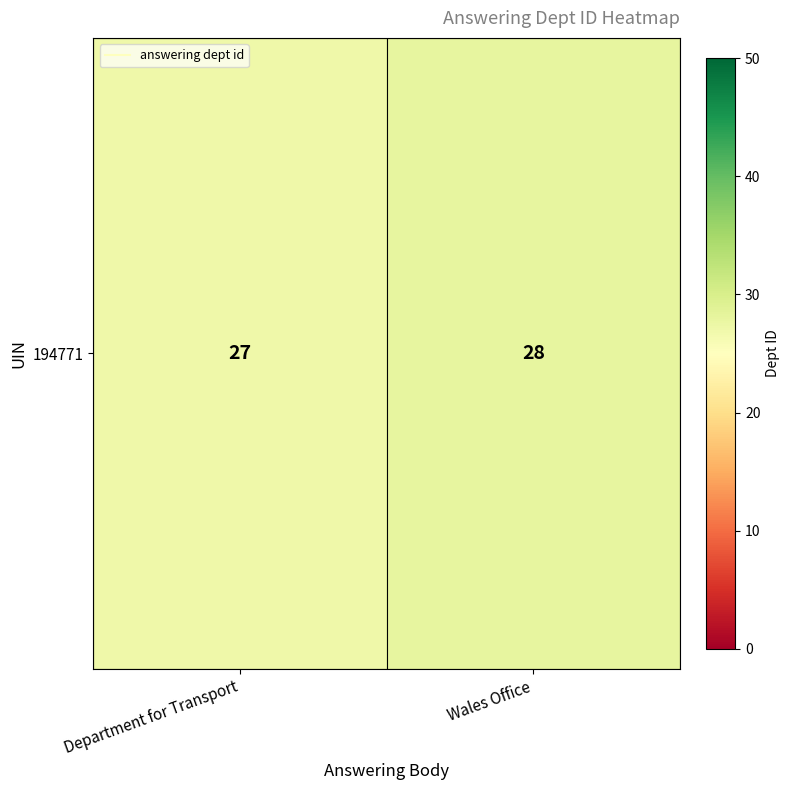

At which label is the value closest to 27?

Department for Transport